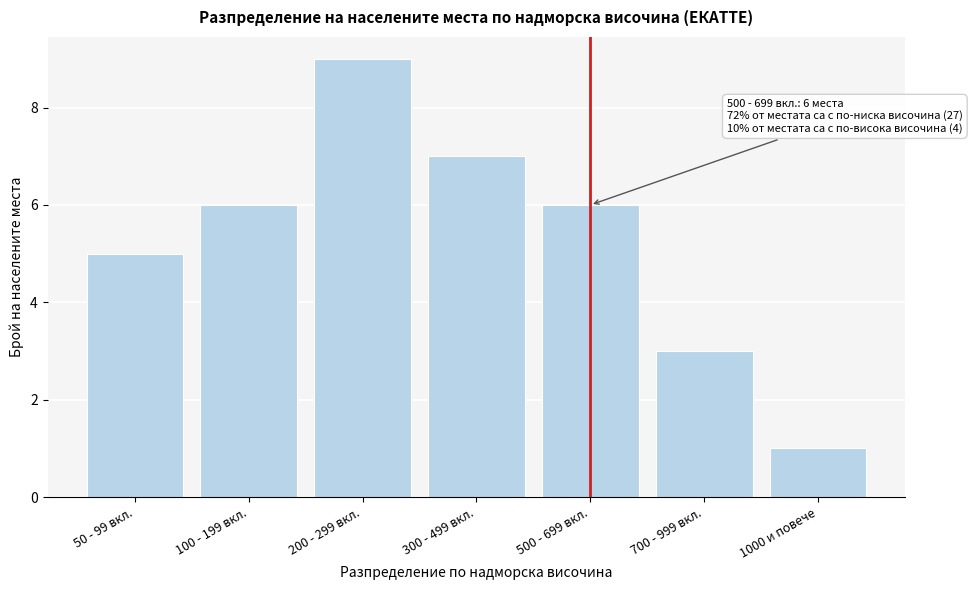

Reading left to right, extract all data points from this chart.

50 - 99 вкл.=5	100 - 199 вкл.=6	200 - 299 вкл.=9	300 - 499 вкл.=7	500 - 699 вкл.=6	700 - 999 вкл.=3	1000 и повече=1